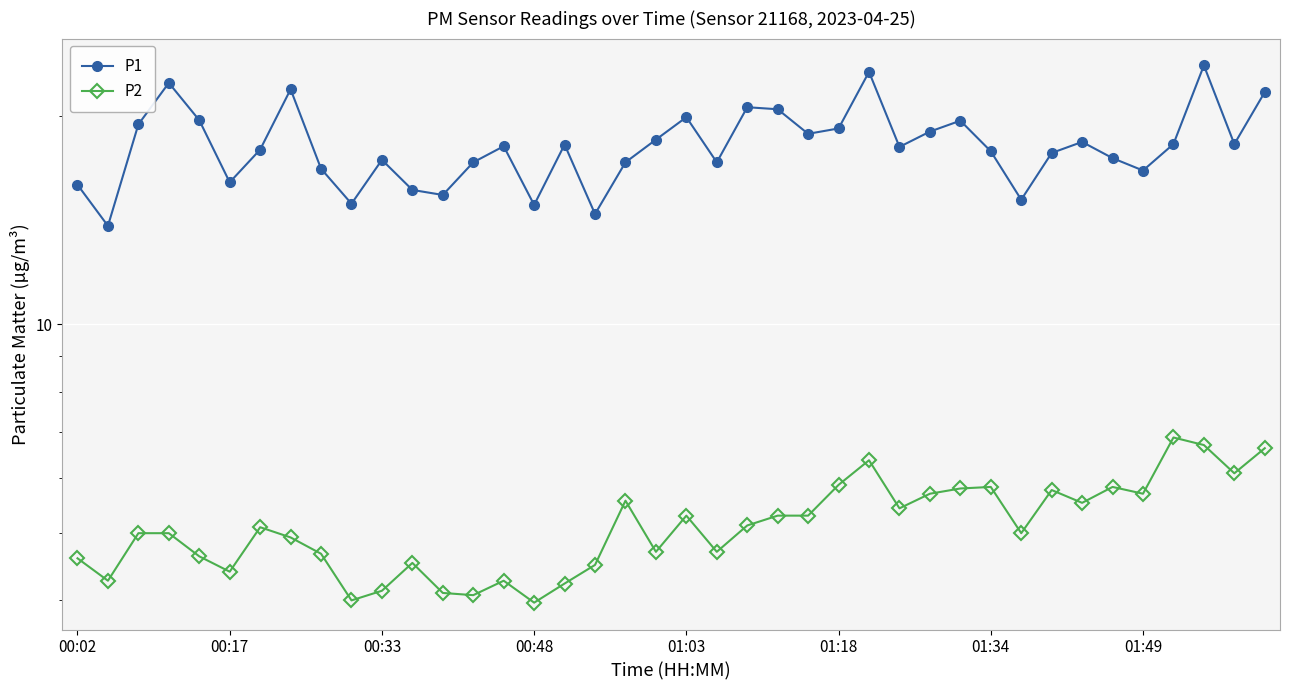

True or false: P2 and P1 cross at least once.

False